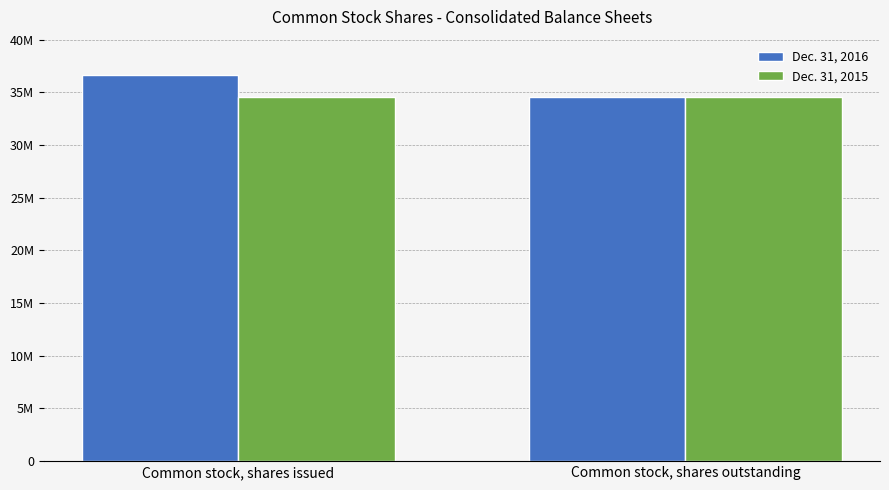

Does the chart contain any negative values?

No